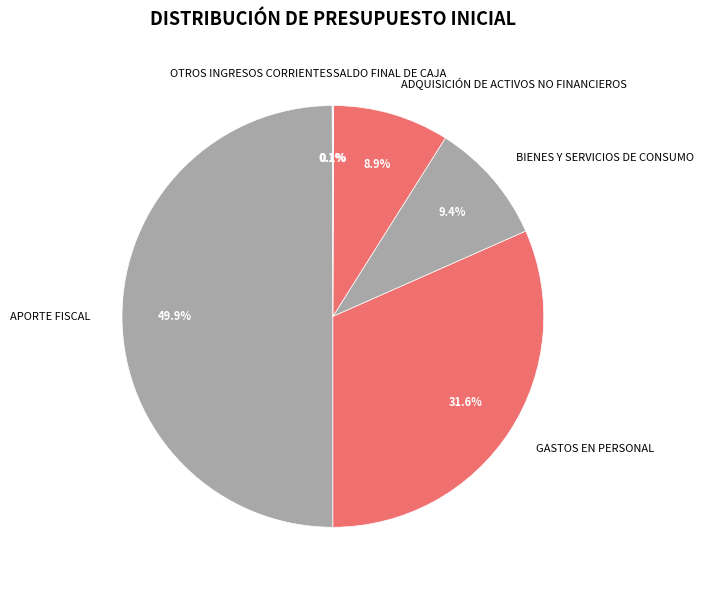

What percentage is the ADQUISICIÓN DE ACTIVOS NO FINANCIEROS slice, to the nearest percent?

9%